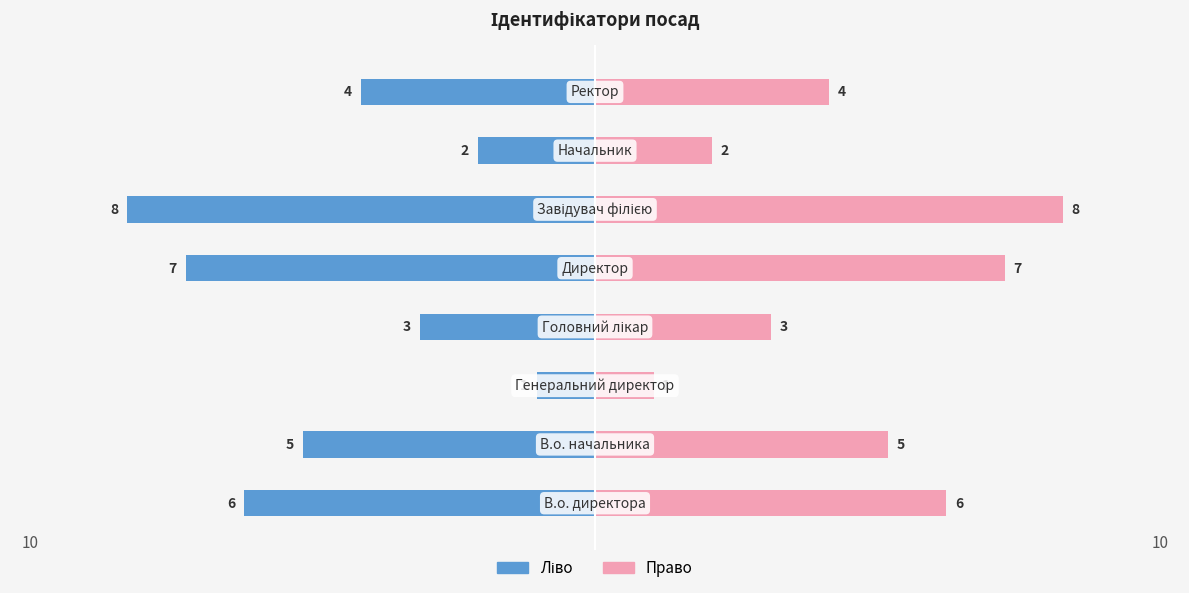

Rank the series by their maximum value, from lowest to highest.

Ідентифікатор (ліво), Ідентифікатор (право)